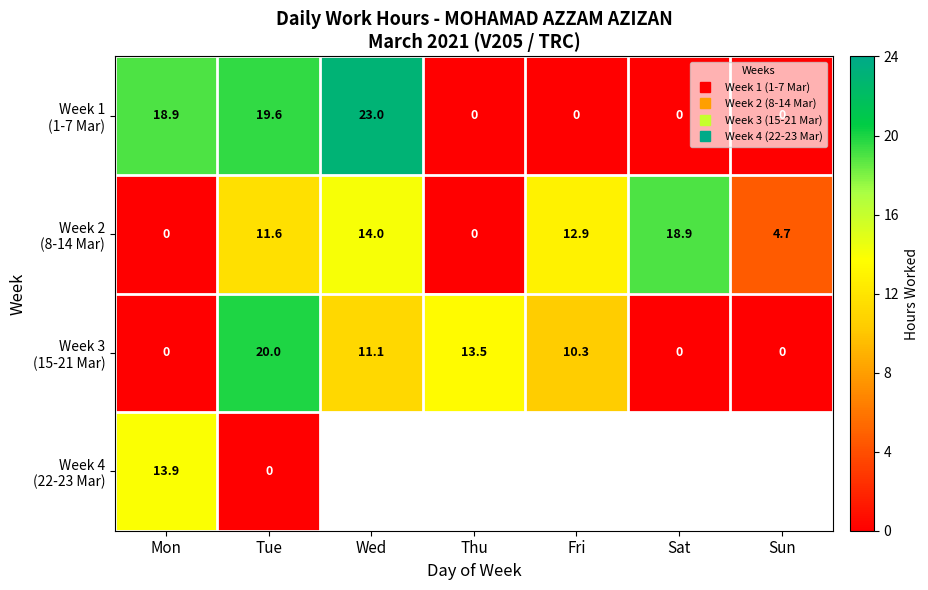

What is the difference between the highest and lowest values at Tue?

20.0